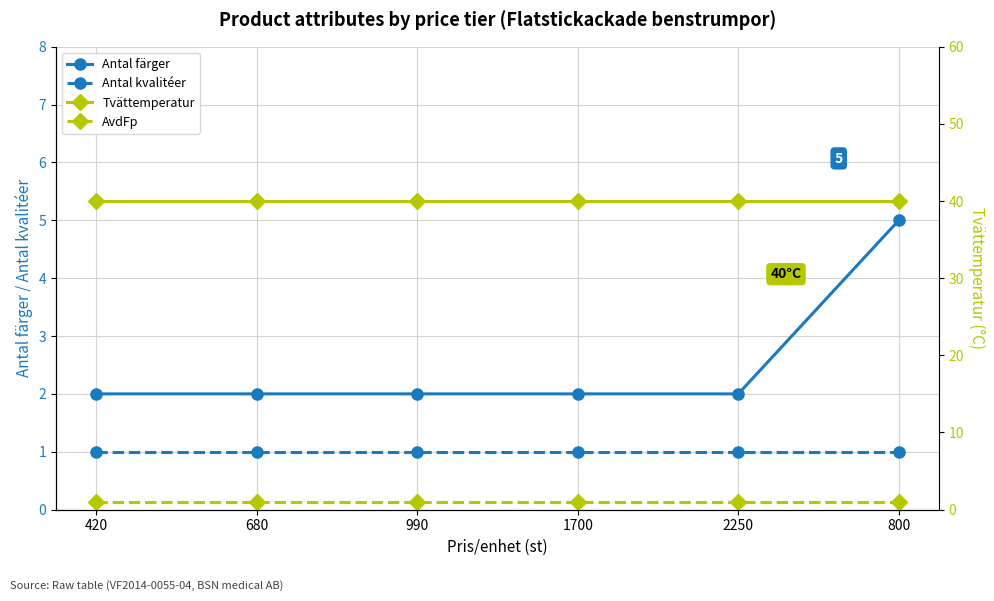

True or false: Antal färger and Antal kvalitéer intersect in this chart.

False